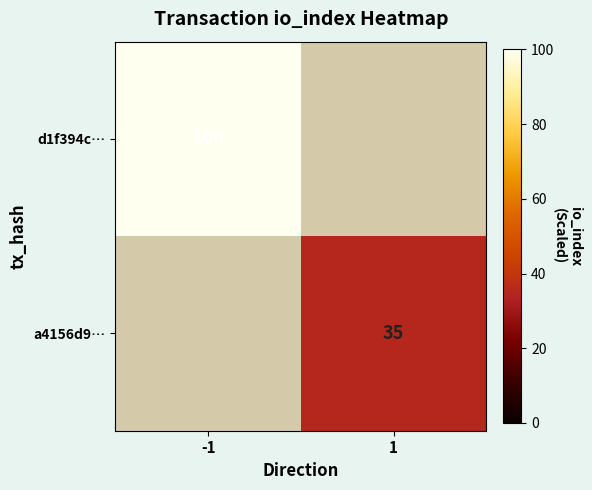

True or false: a4156d9… has a value of 35 at 1.

True